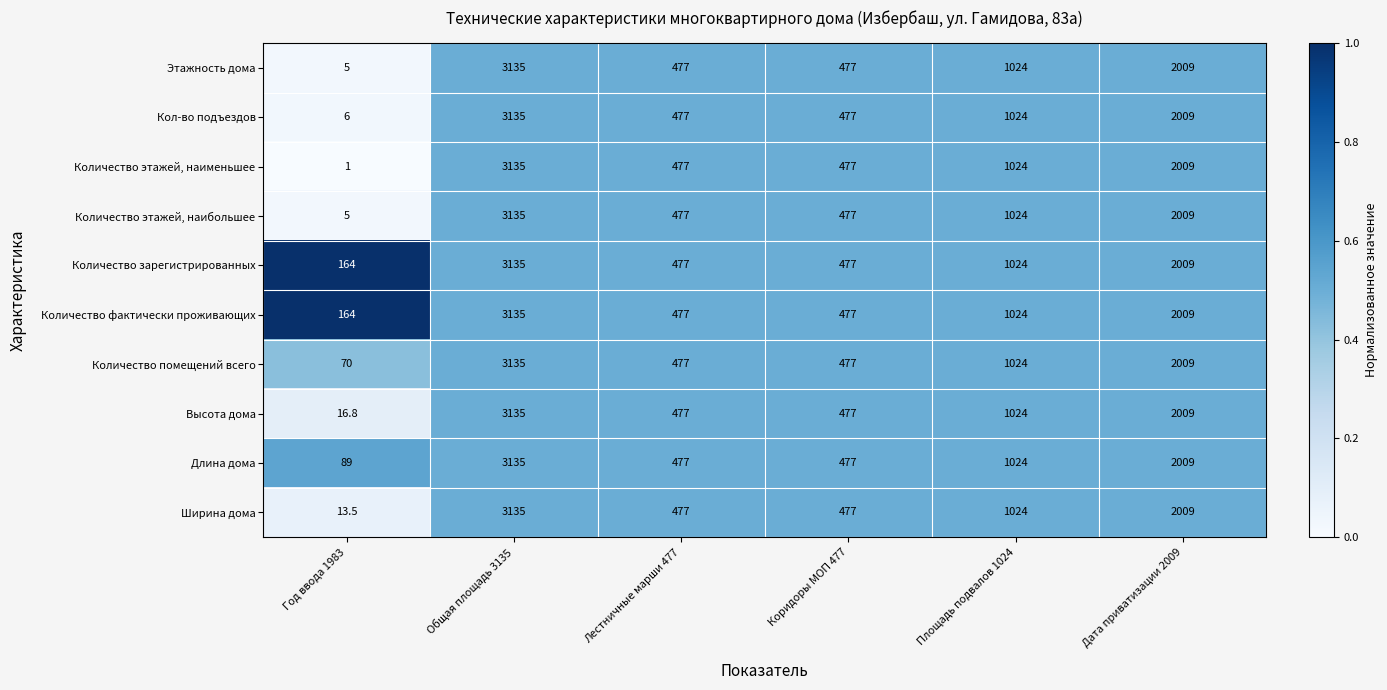

Is the value of Кол-во подъездов at Коридоры МОП 477 greater than the value of Количество помещений всего at Год ввода 1983?

Yes